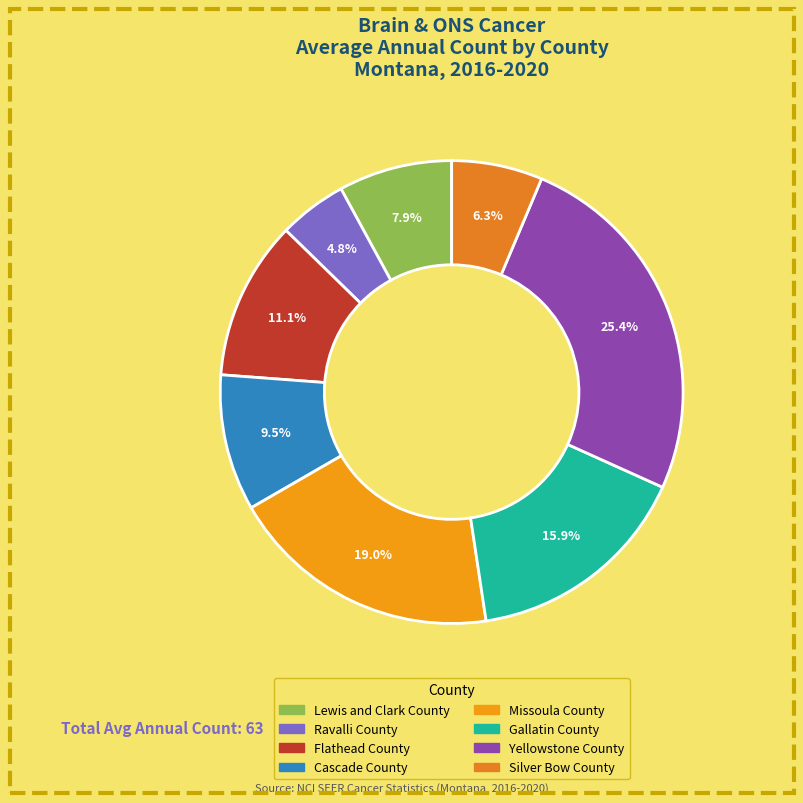

What is the change in value from Cascade County to Gallatin County?

+4